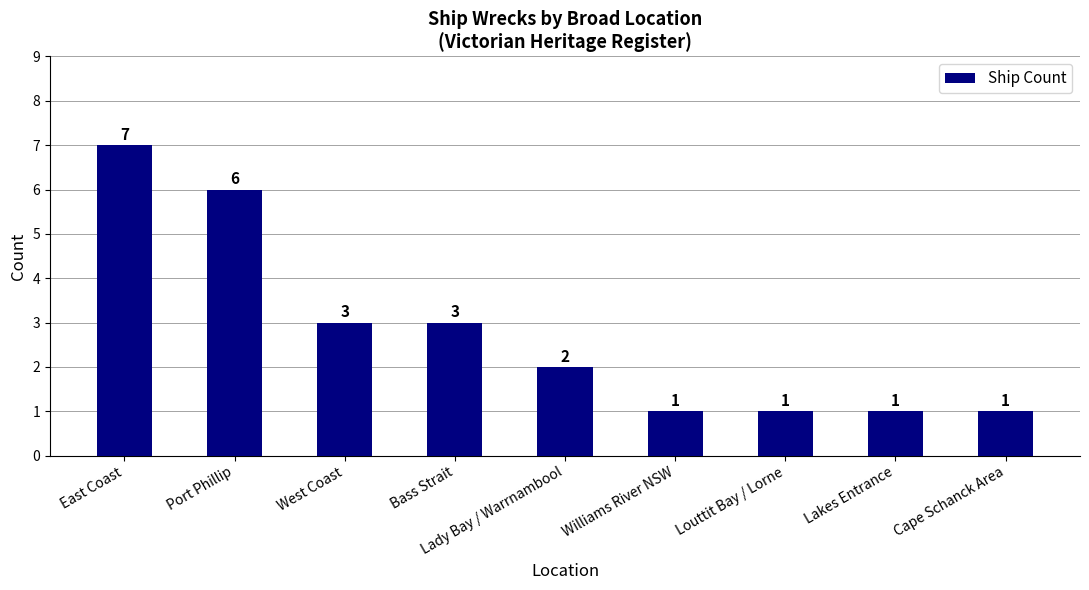

Which label corresponds to the largest value in the chart?

East Coast